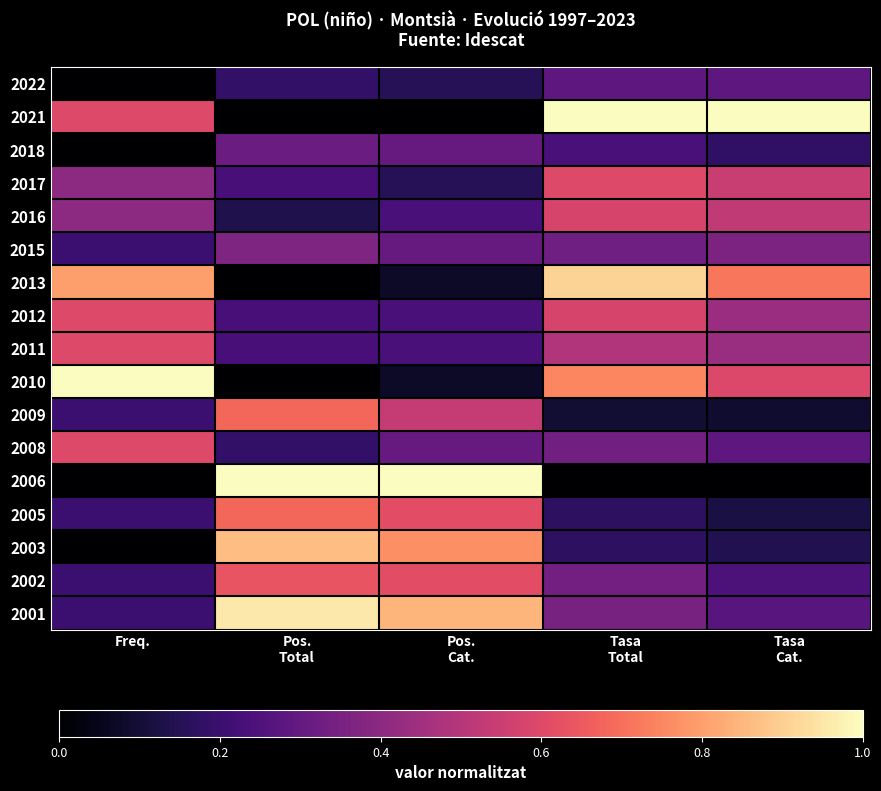

List the series in order of their peak value, lowest first.

2022, 2018, 2015, 2016, 2017, 2012, 2011, 2008, 2002, 2009, 2005, 2003, 2013, 2001, 2021, 2010, 2006